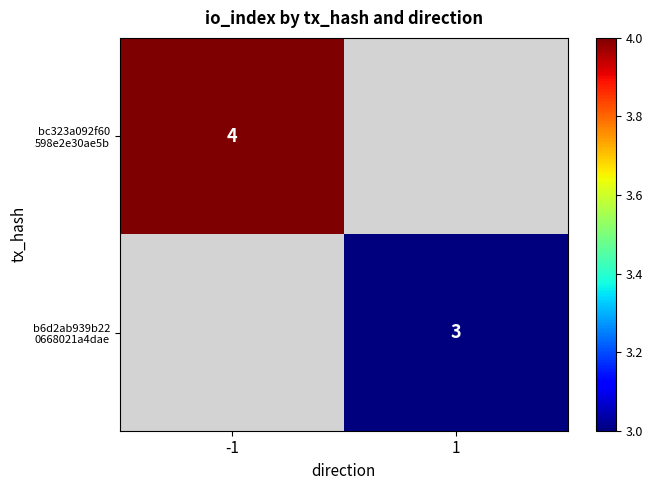

The b6d2ab939b22 0668021a4dae series shows 4.4 at 1. True or false?

False